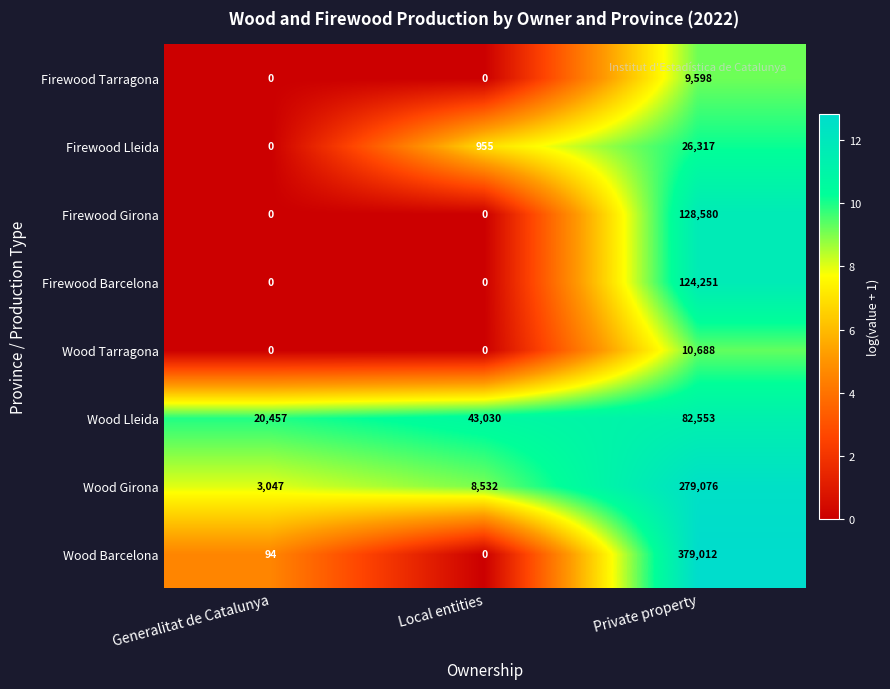

What is the spread (max minus min) of values at Private property?

369414